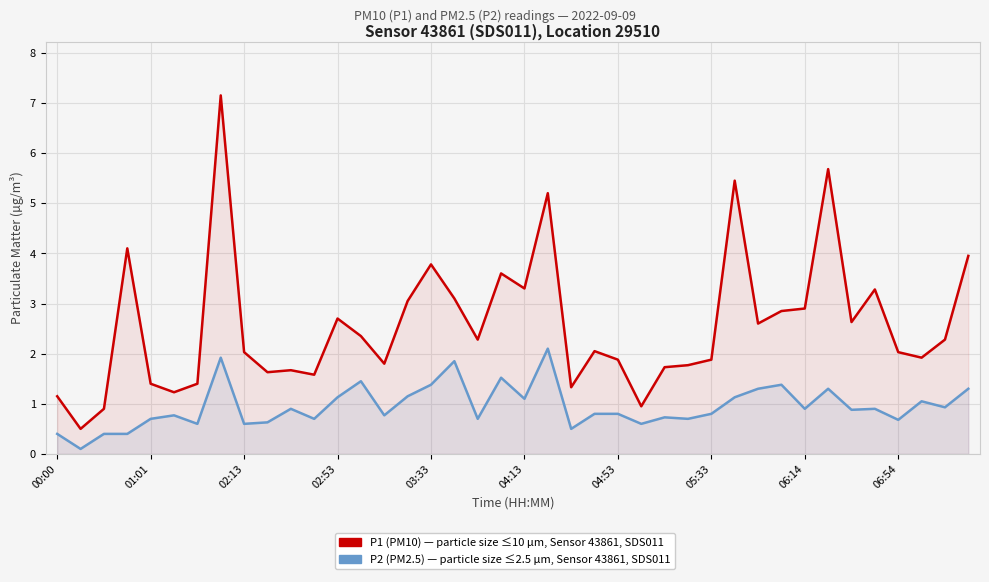

Rank the series at 31 from highest to lowest value.

P1 (PM10), P2 (PM2.5)